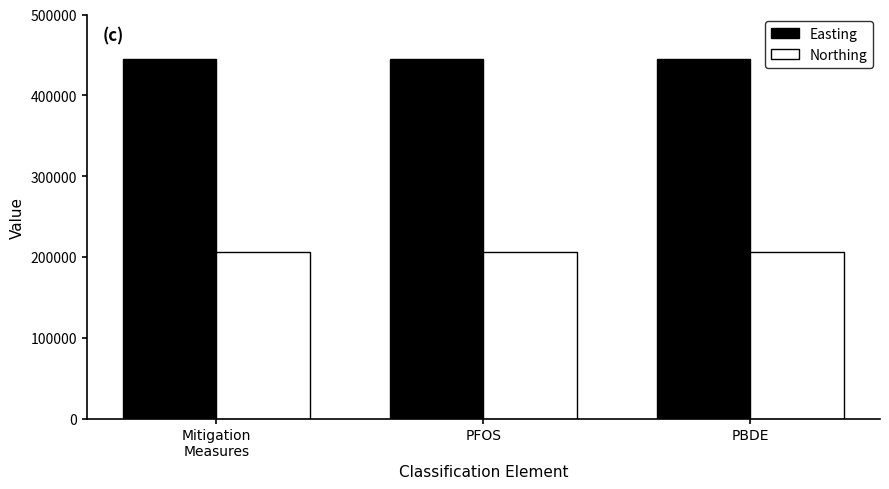

The value of Northing at PFOS is 356273. True or false?

False